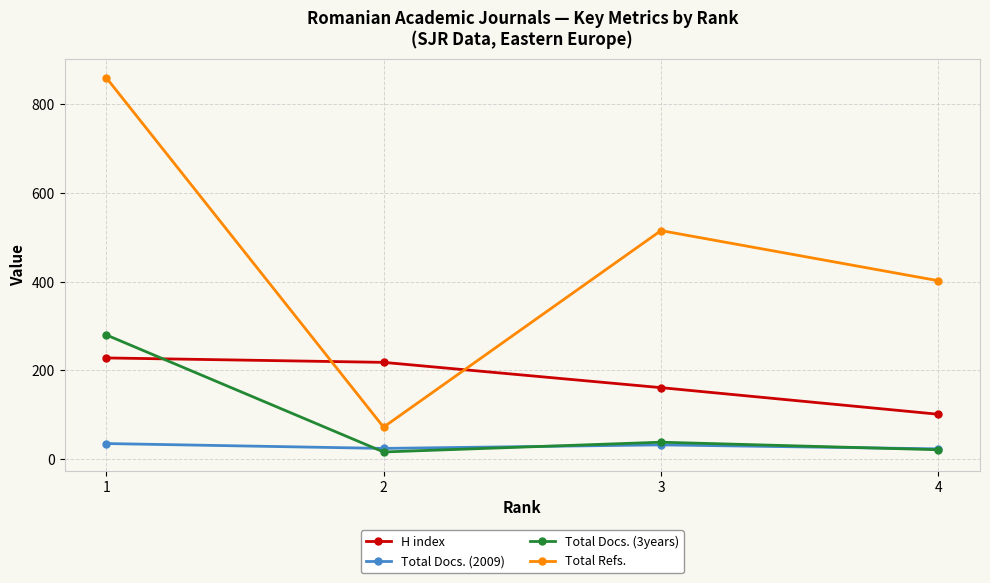

The value of H index at 1 is 297. True or false?

False